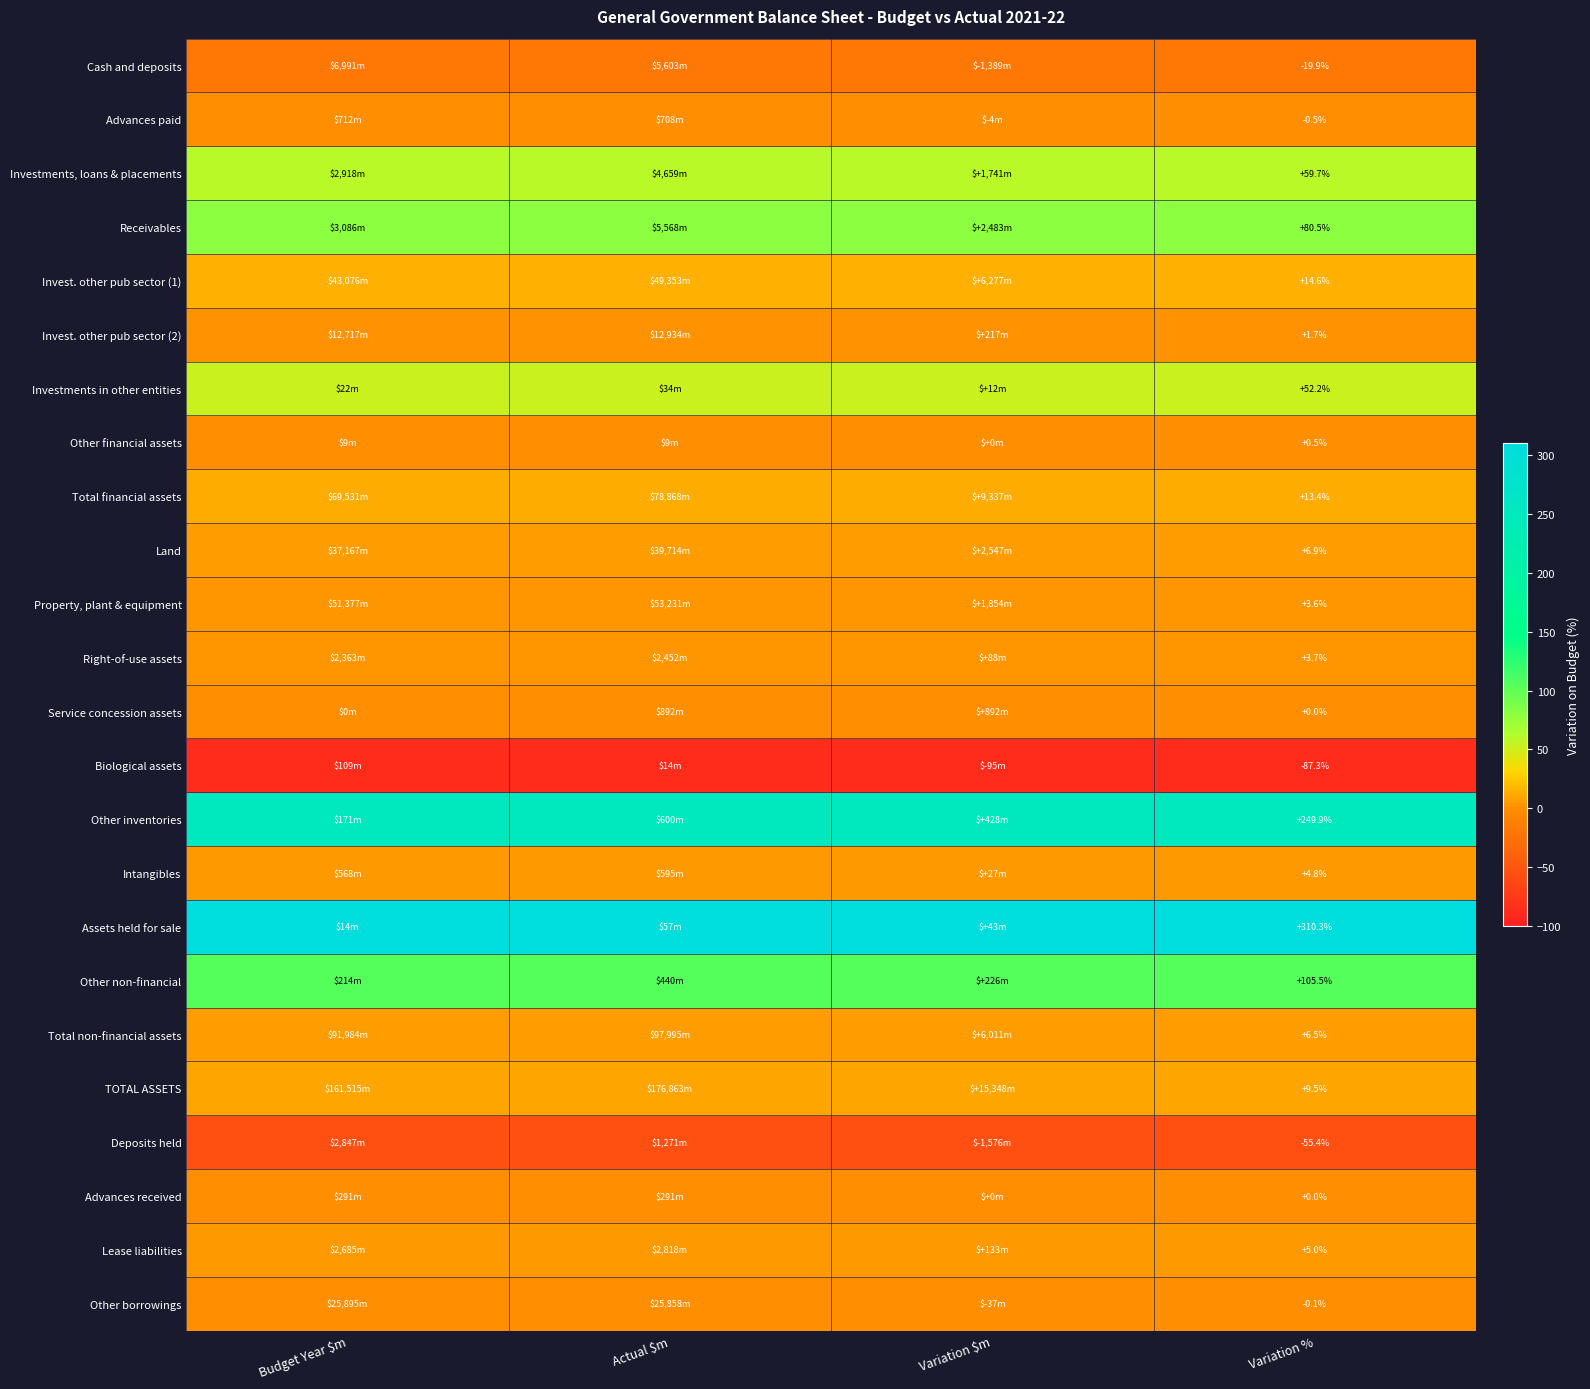

What is the difference between the highest and lowest values at Variation %?

397.6